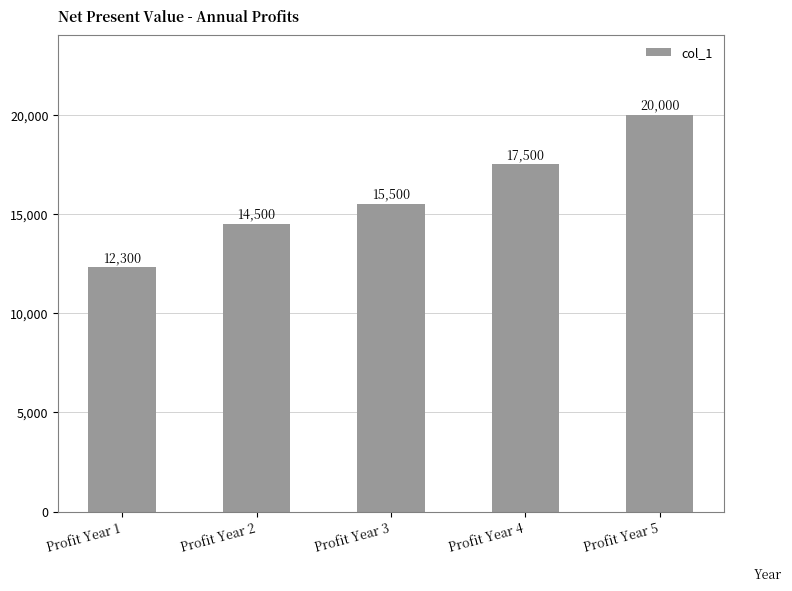

Reading right to left, what are all the values shown in this chart?

Profit Year 5=20000	Profit Year 4=17500	Profit Year 3=15500	Profit Year 2=14500	Profit Year 1=12300